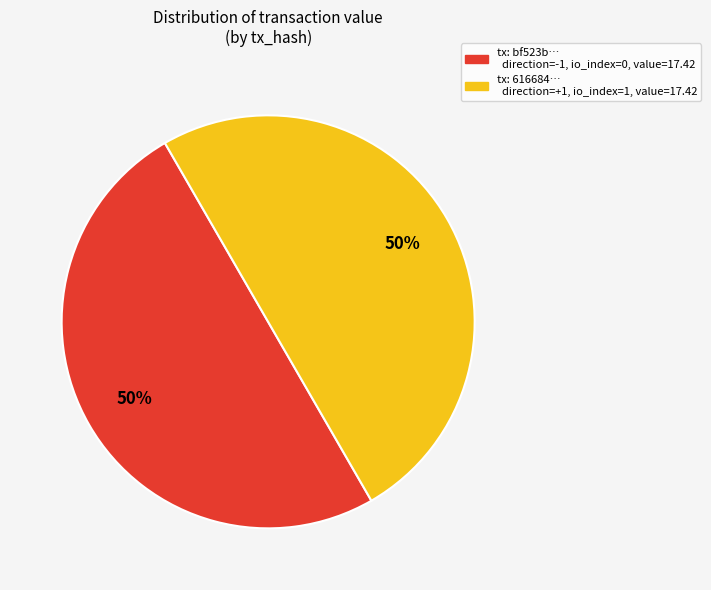

To the nearest percent, what is the difference between the largest and smallest slice percentages?

0%